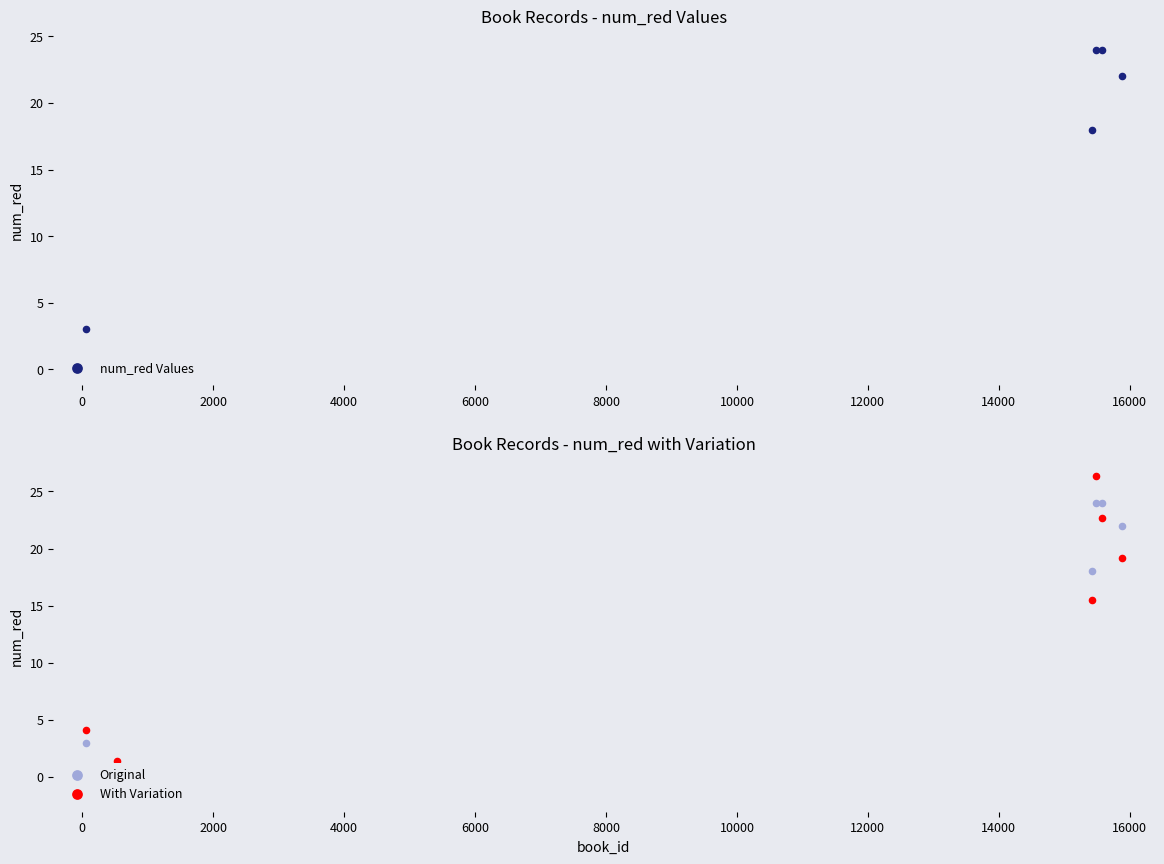

At how many categories does at least one series exceed 24?

1